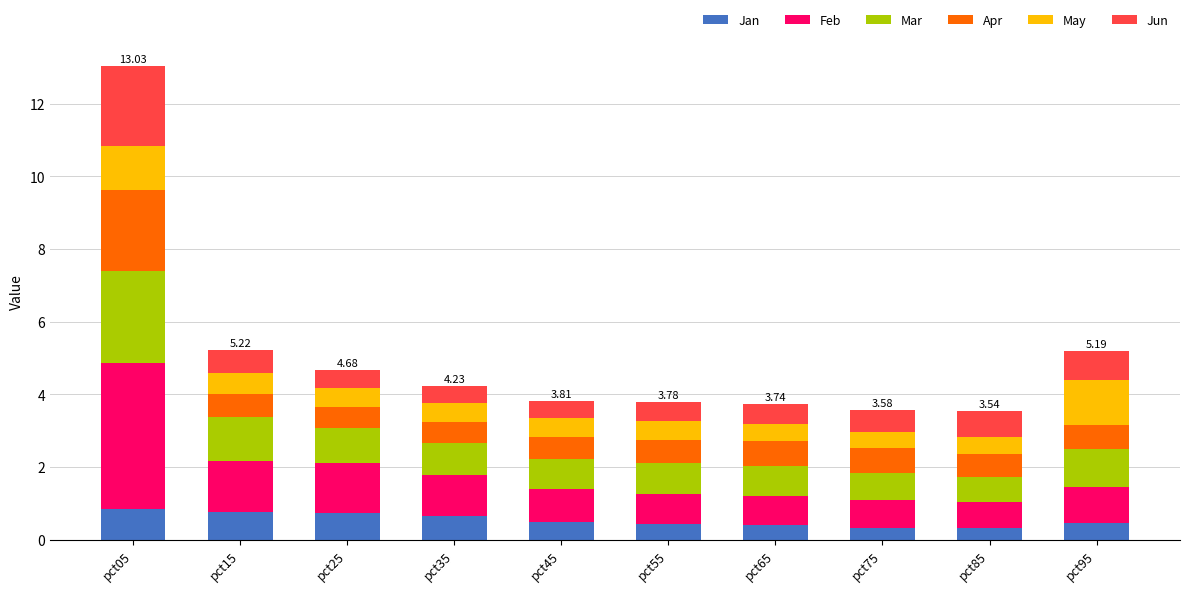

What is the total value across all series at pct35?

4.2